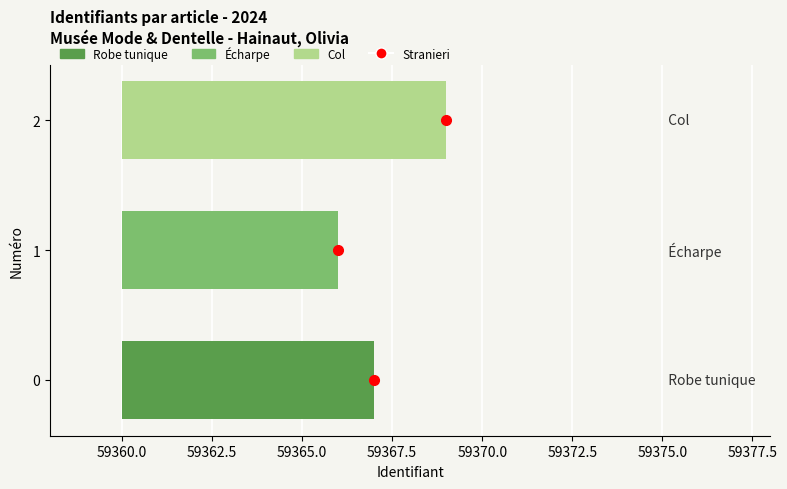

Count the values in the range 0 to 2.

3